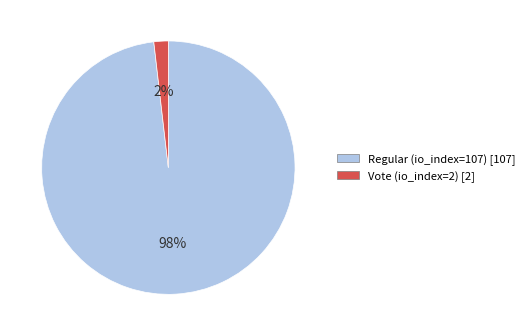

Do Vote (io_index=2) [2] and Regular (io_index=107) [107] together represent more than half of the pie?

Yes